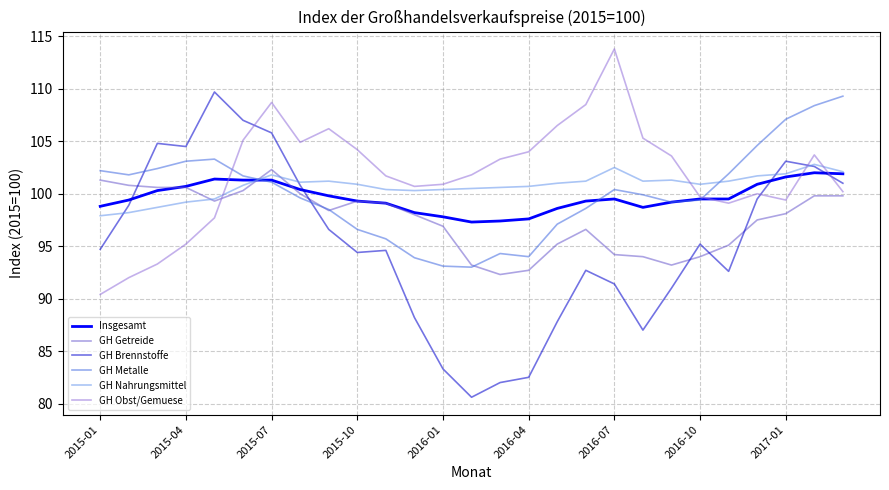

How many lines are shown in the chart?

6